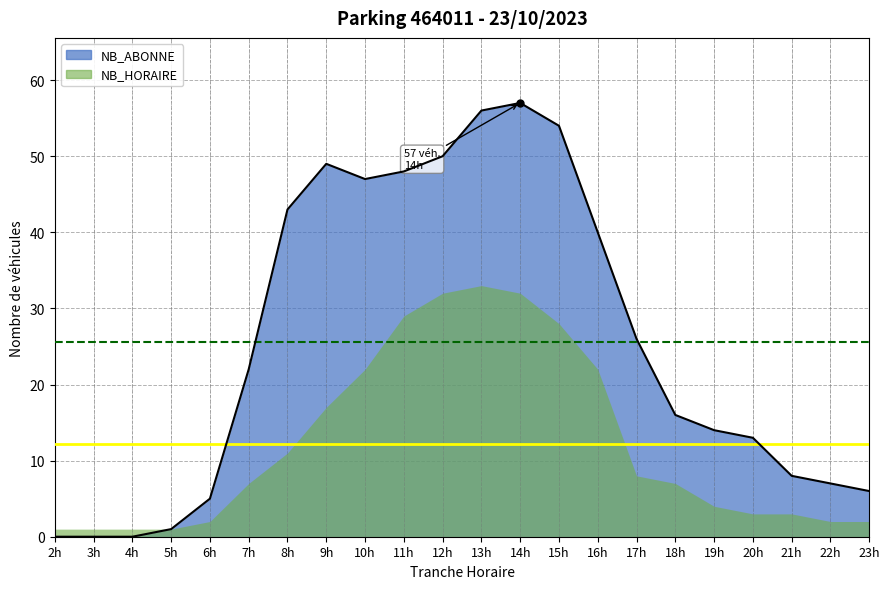

What is the value of the 17th point from the left?

16